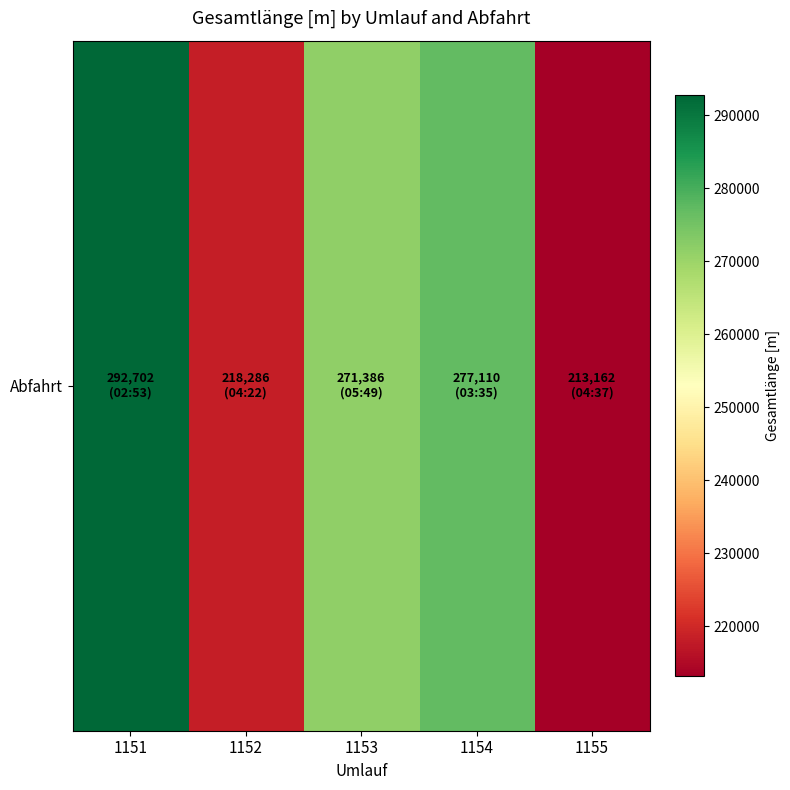

What is the difference between the maximum and minimum values?

79540